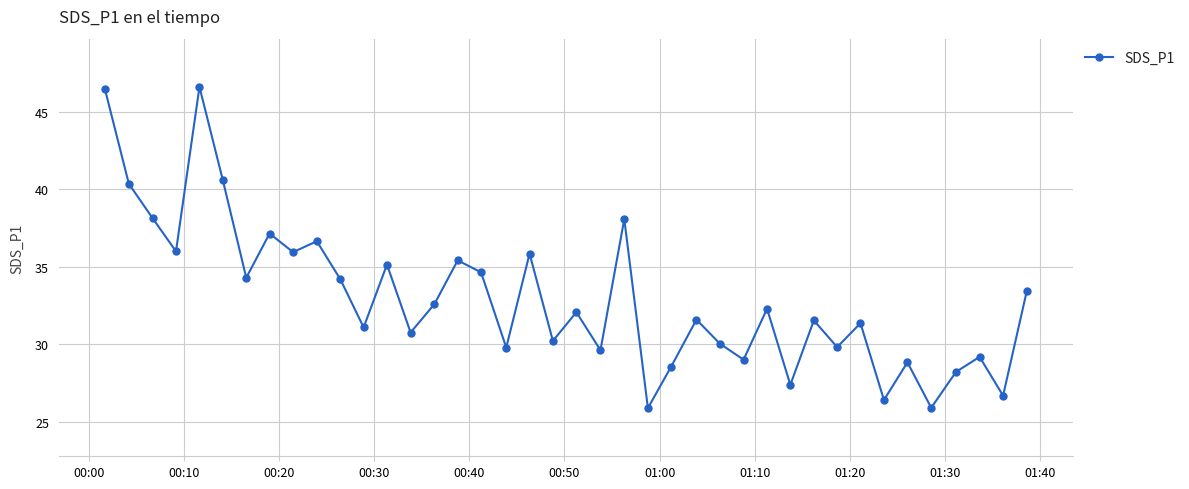

What is the minimum value shown in the chart?

25.9